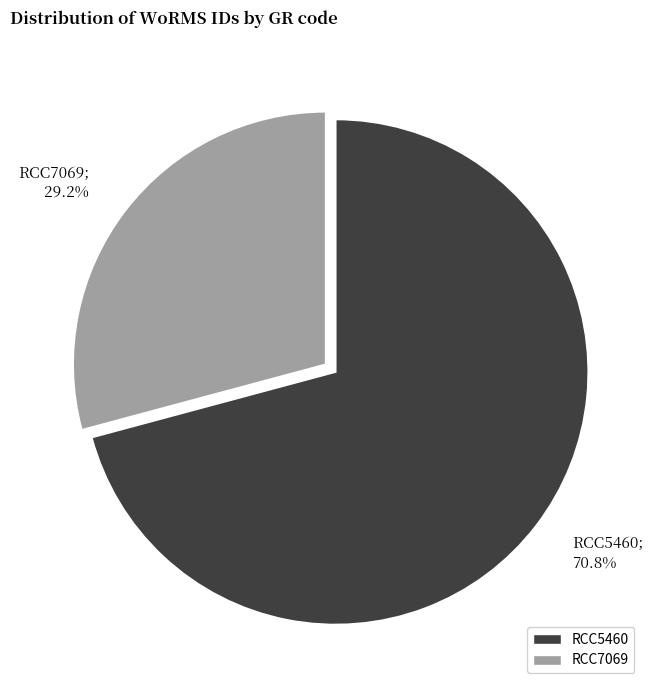

What percentage is the RCC7069 slice, to the nearest percent?

29%